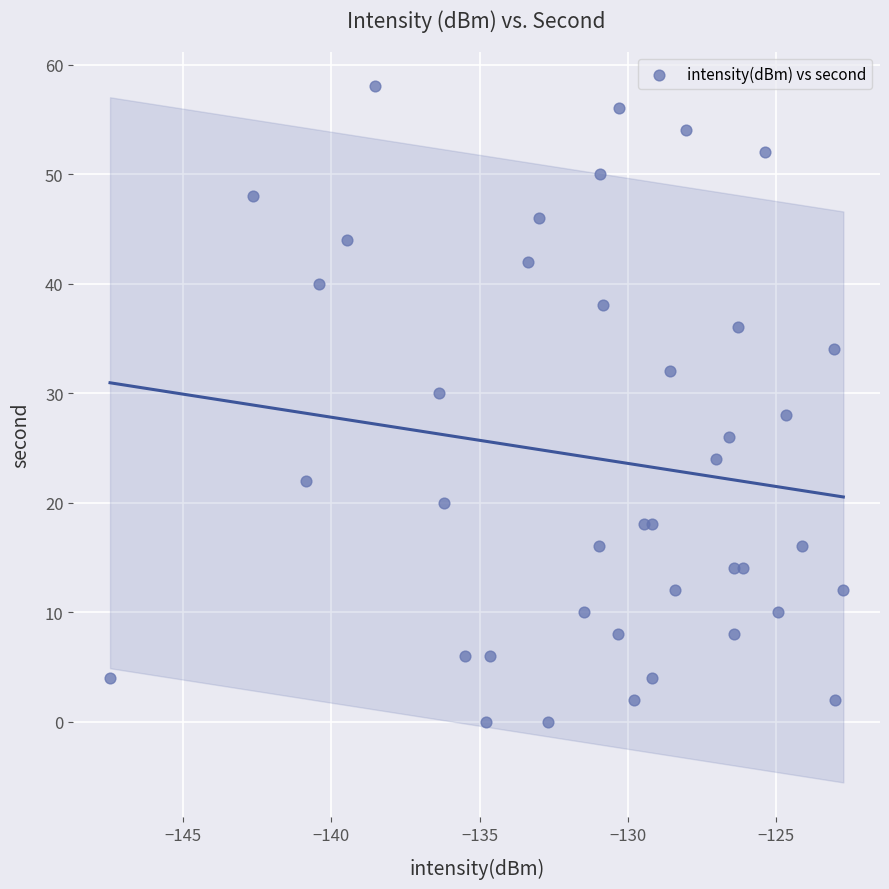

What is the range of Y values (max minus min)?

58